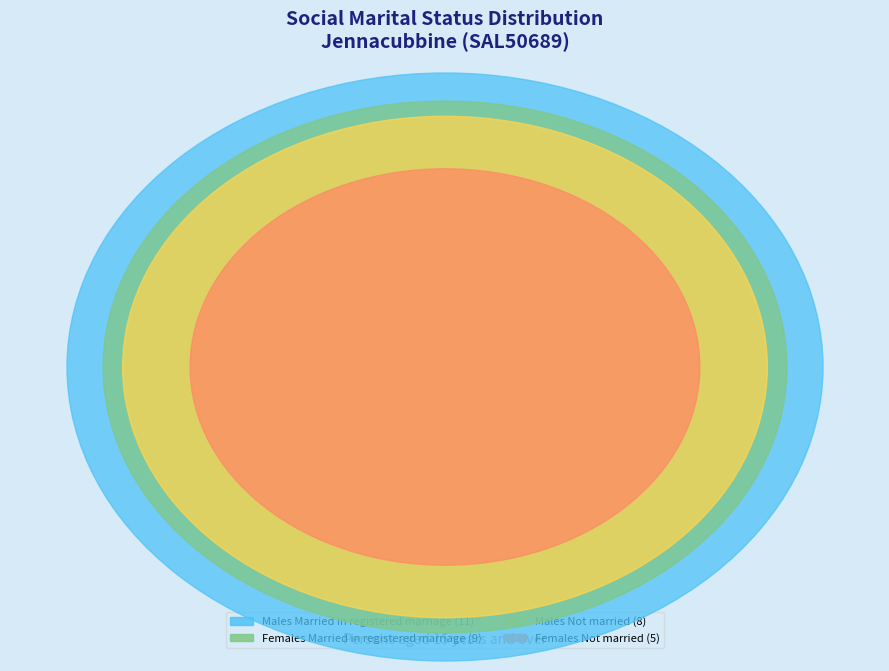

To the nearest percent, what portion does Females Not married represent?

15%